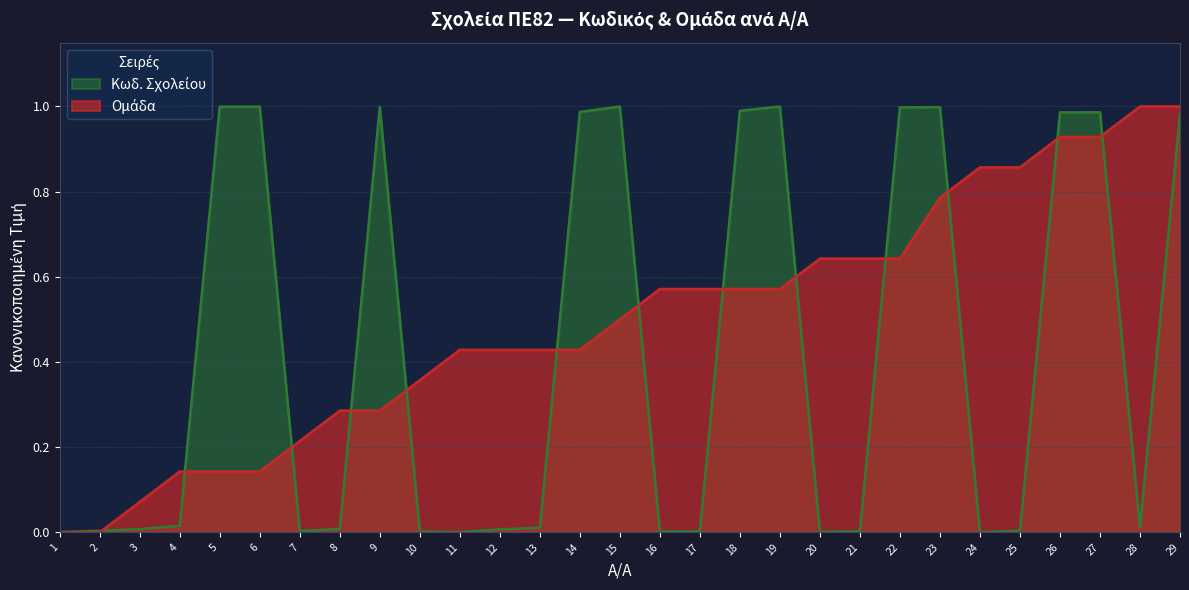

How many times do Κωδ. Σχολείου and Ομάδα cross each other?

13